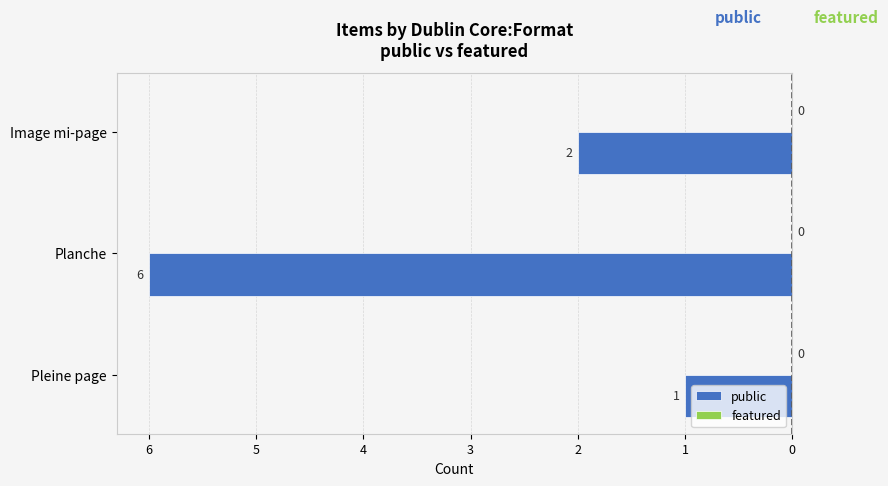

Are the bars horizontal?

Yes